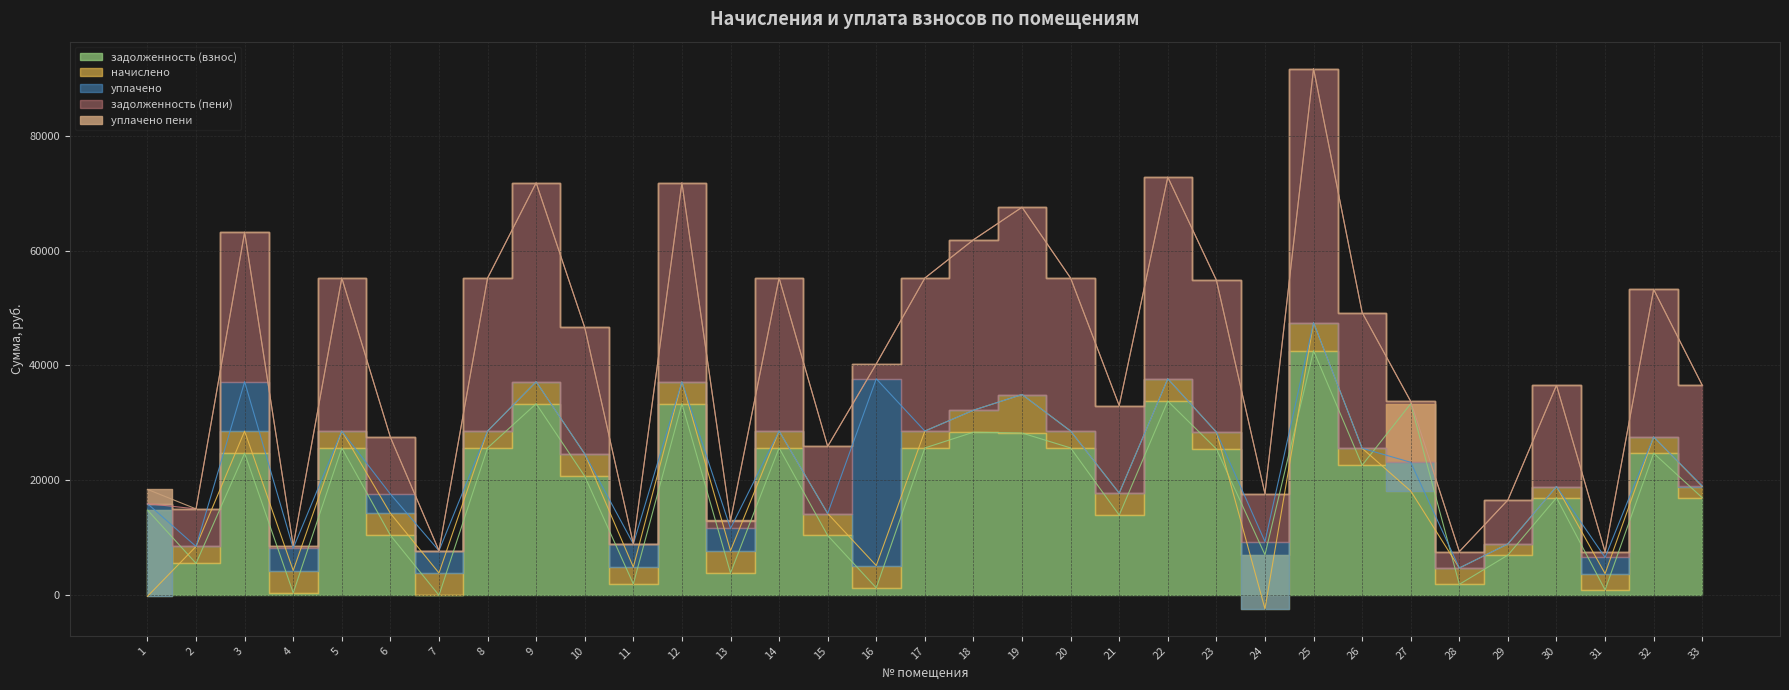

After their last crossing, which series has the higher values: задолженность (взнос) or задолженность (пени)?

задолженность (пени)